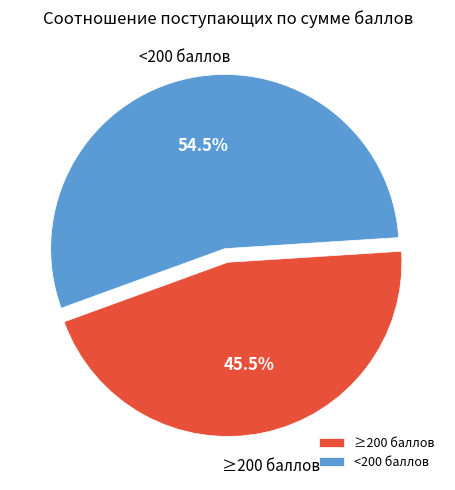

What percentage do <200 баллов and ≥200 баллов together represent?

100.0%